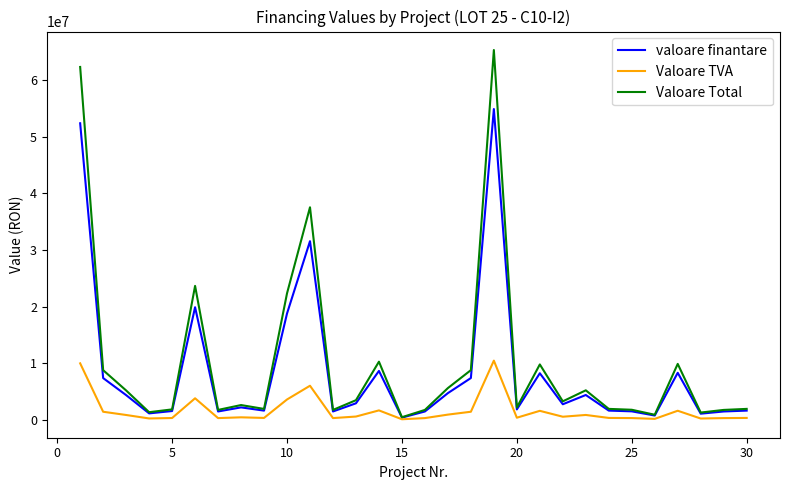

What is the maximum value shown in the chart?

65345584.4